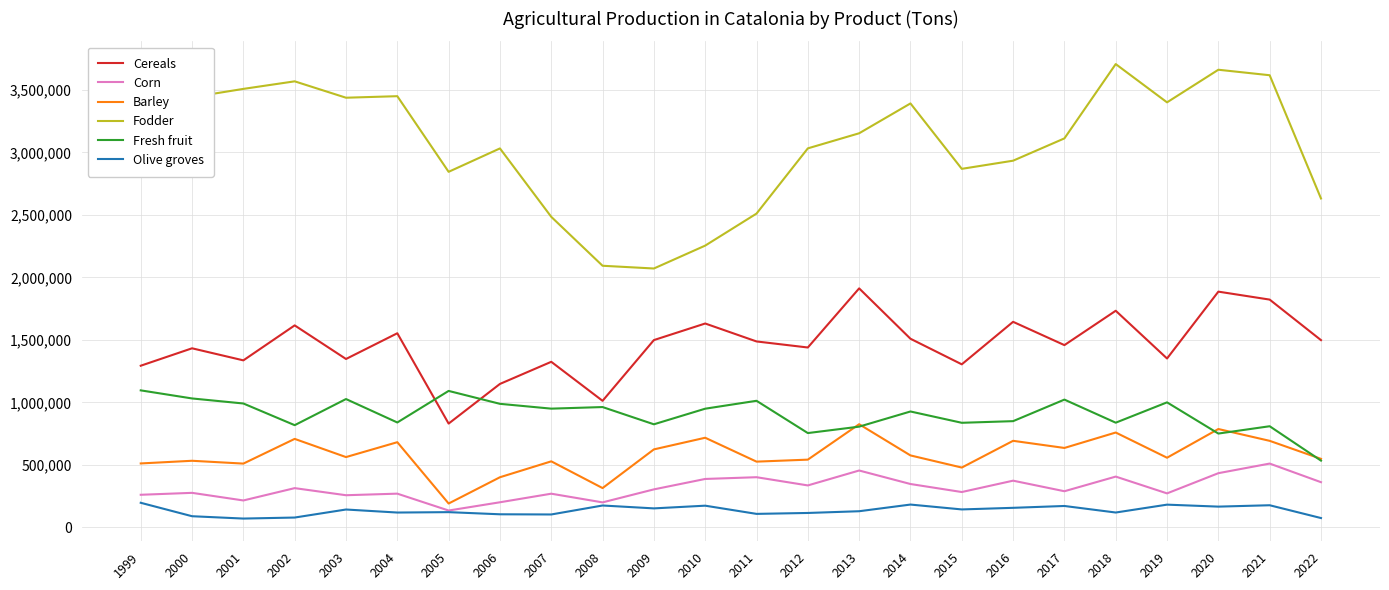

How many values in the Fodder series are below 3152772?

12